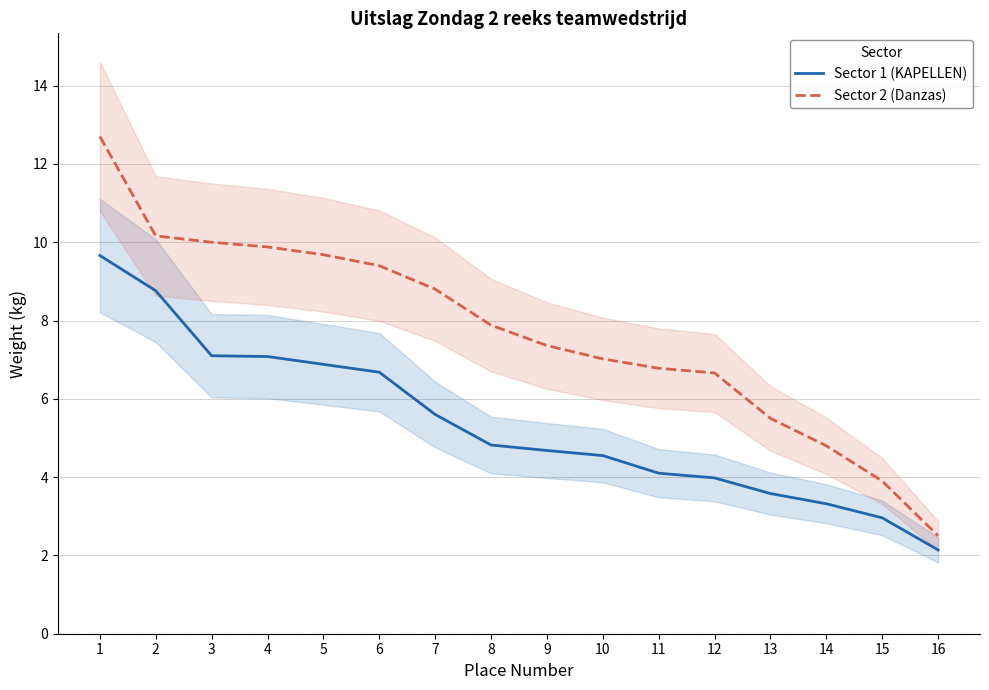

Where is Sector 1 (KAPELLEN) nearest to the value 5?

8